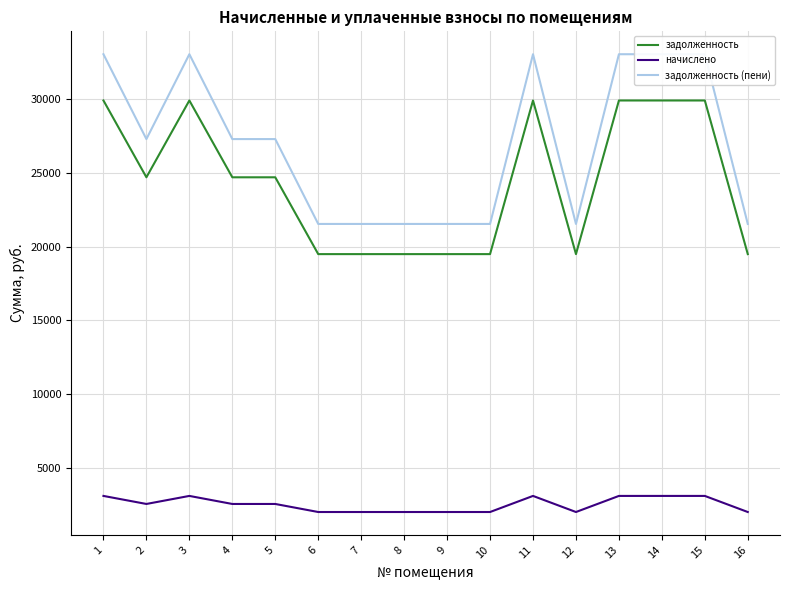

Where is the first local maximum for начислено?

3